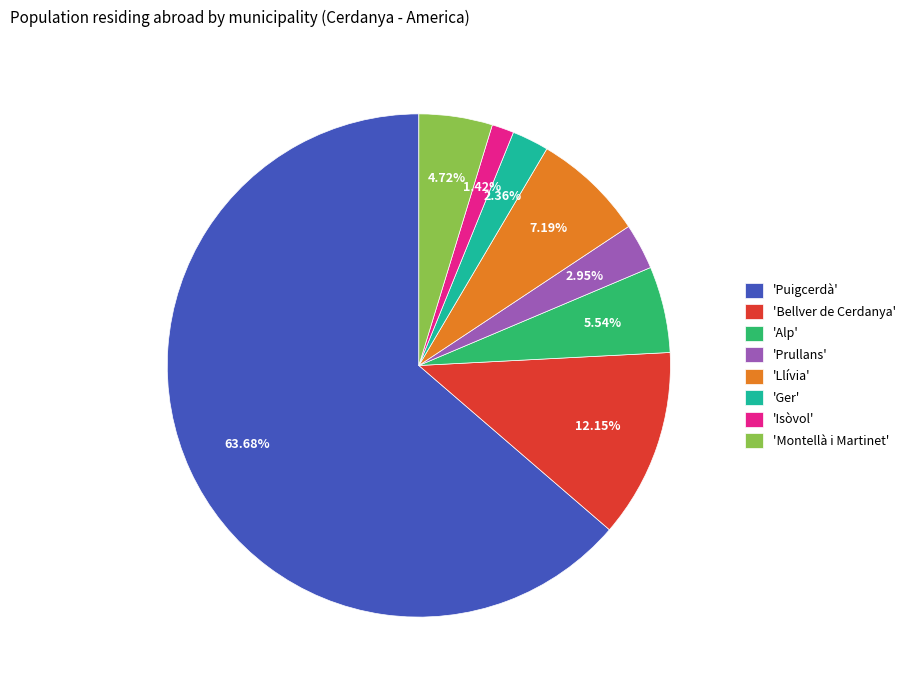

Do 'Ger' and 'Bellver de Cerdanya' together represent more than half of the pie?

No